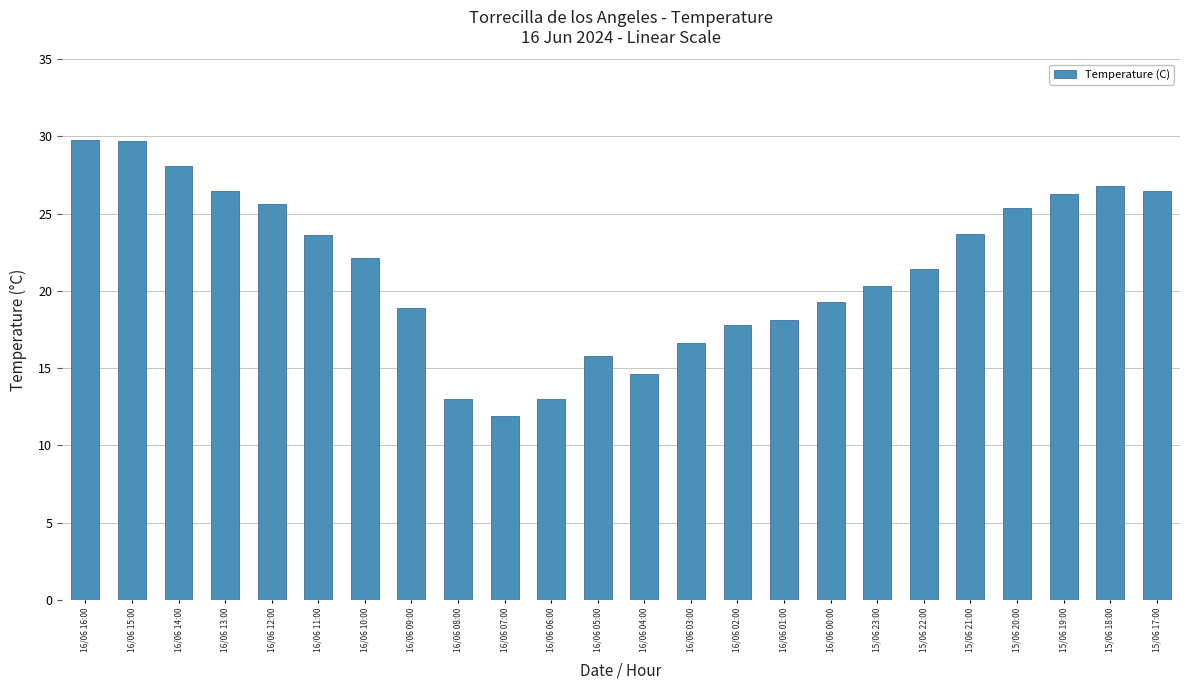

At which category does the chart reach its minimum across all series?

16/06 07:00